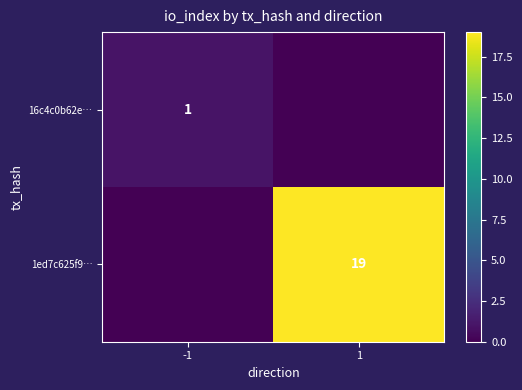

Is it true that 1ed7c625f9… equals 31 at 1?

False